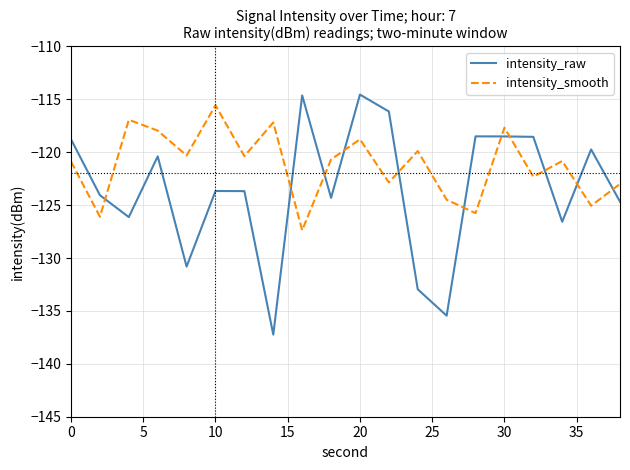

What is the sum of all intensity_raw values?

-2469.3